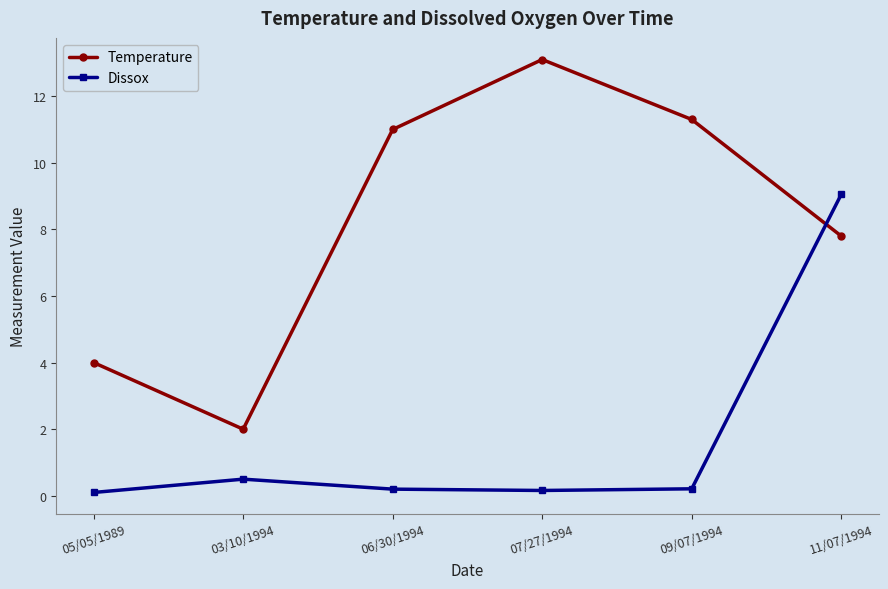

What is the label of the 4th point from the left?

07/27/1994